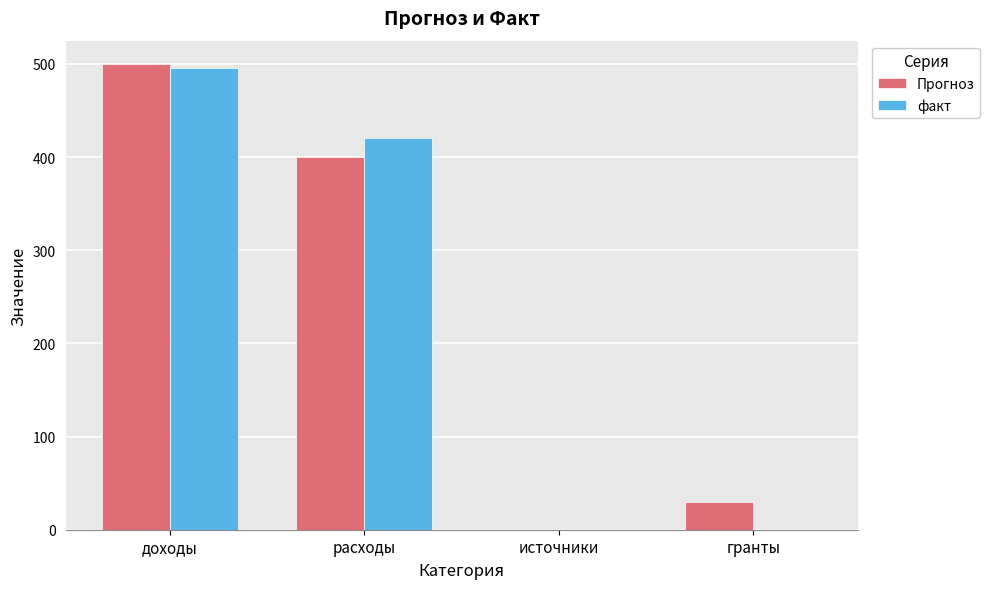

What is the difference between the Прогноз values at доходы and расходы?

100